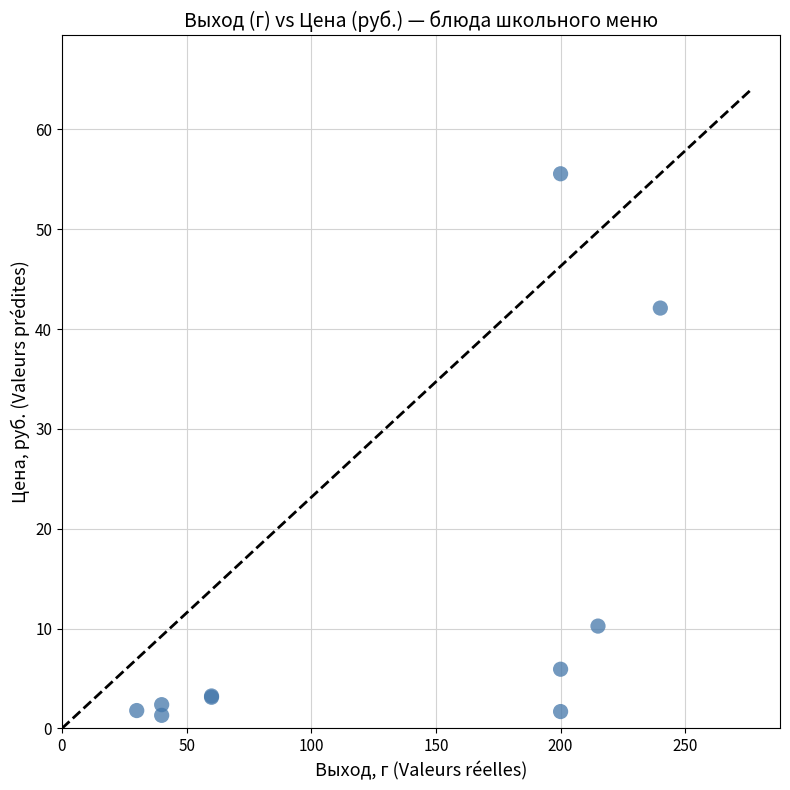

What Y value in the scatter plot is closest to 28?

42.1